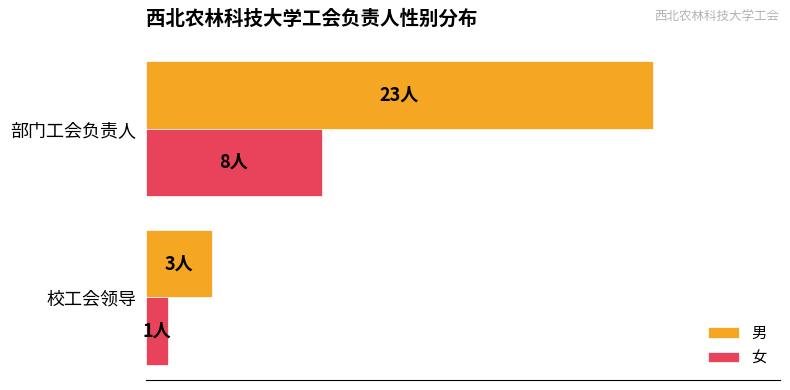

Rank the categories by 男 value from lowest to highest.

校工会领导, 部门工会负责人